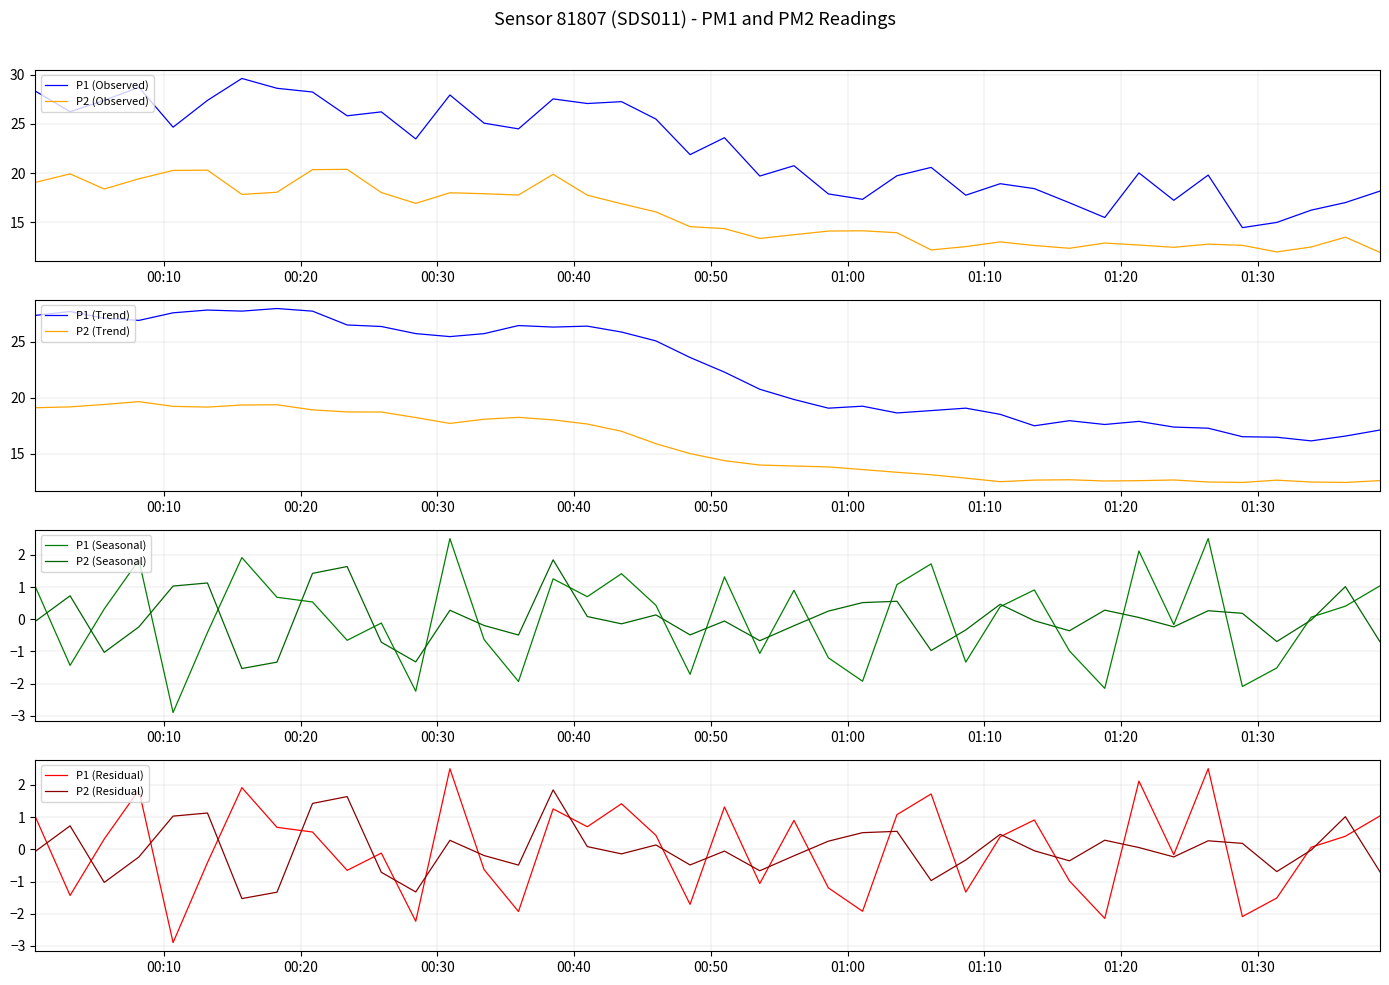

What is the maximum value for P1 (Observed)?

29.6